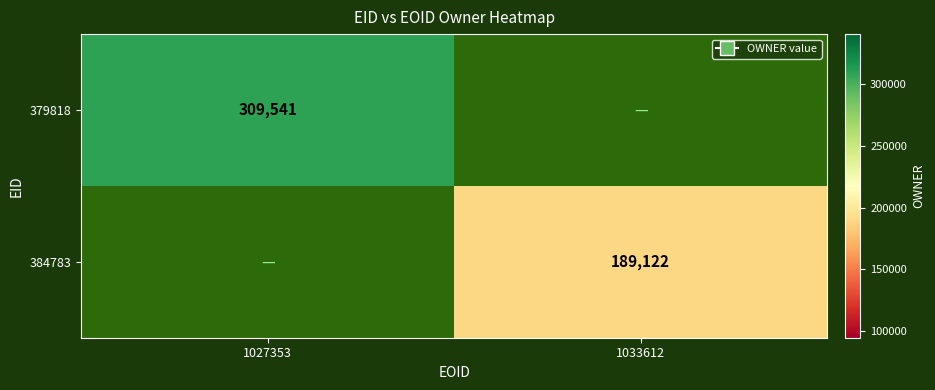

Is it true that 379818 equals 309541 at 1027353?

True